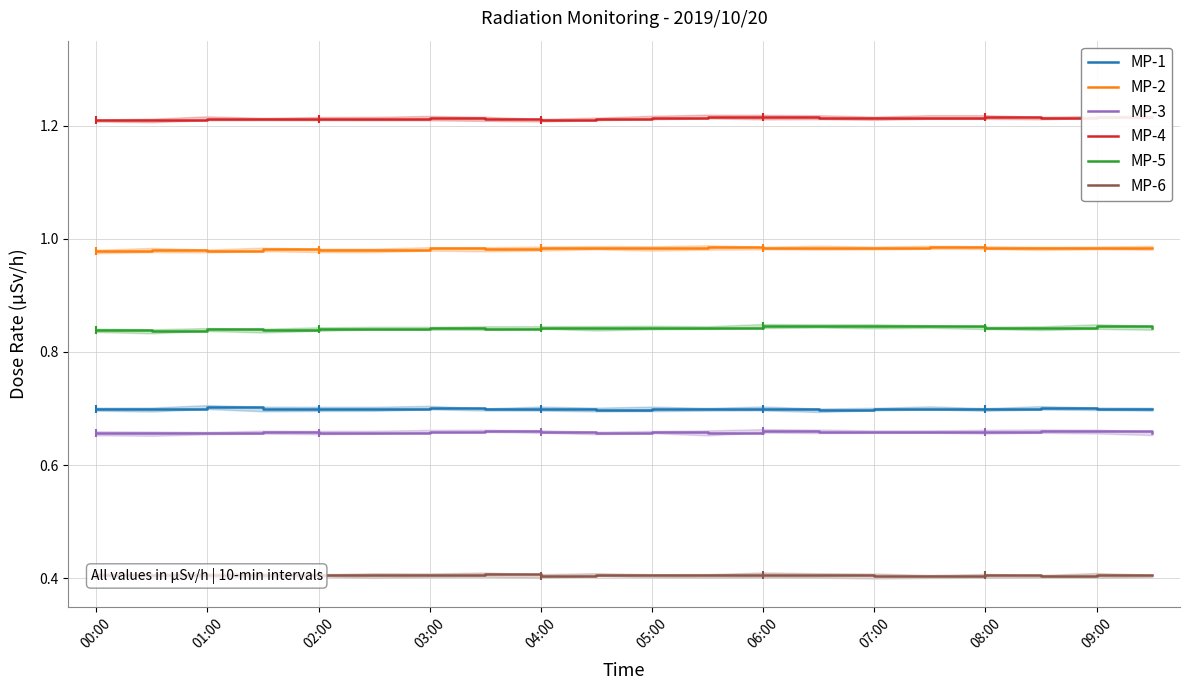

True or false: MP-3 and MP-2 intersect in this chart.

False